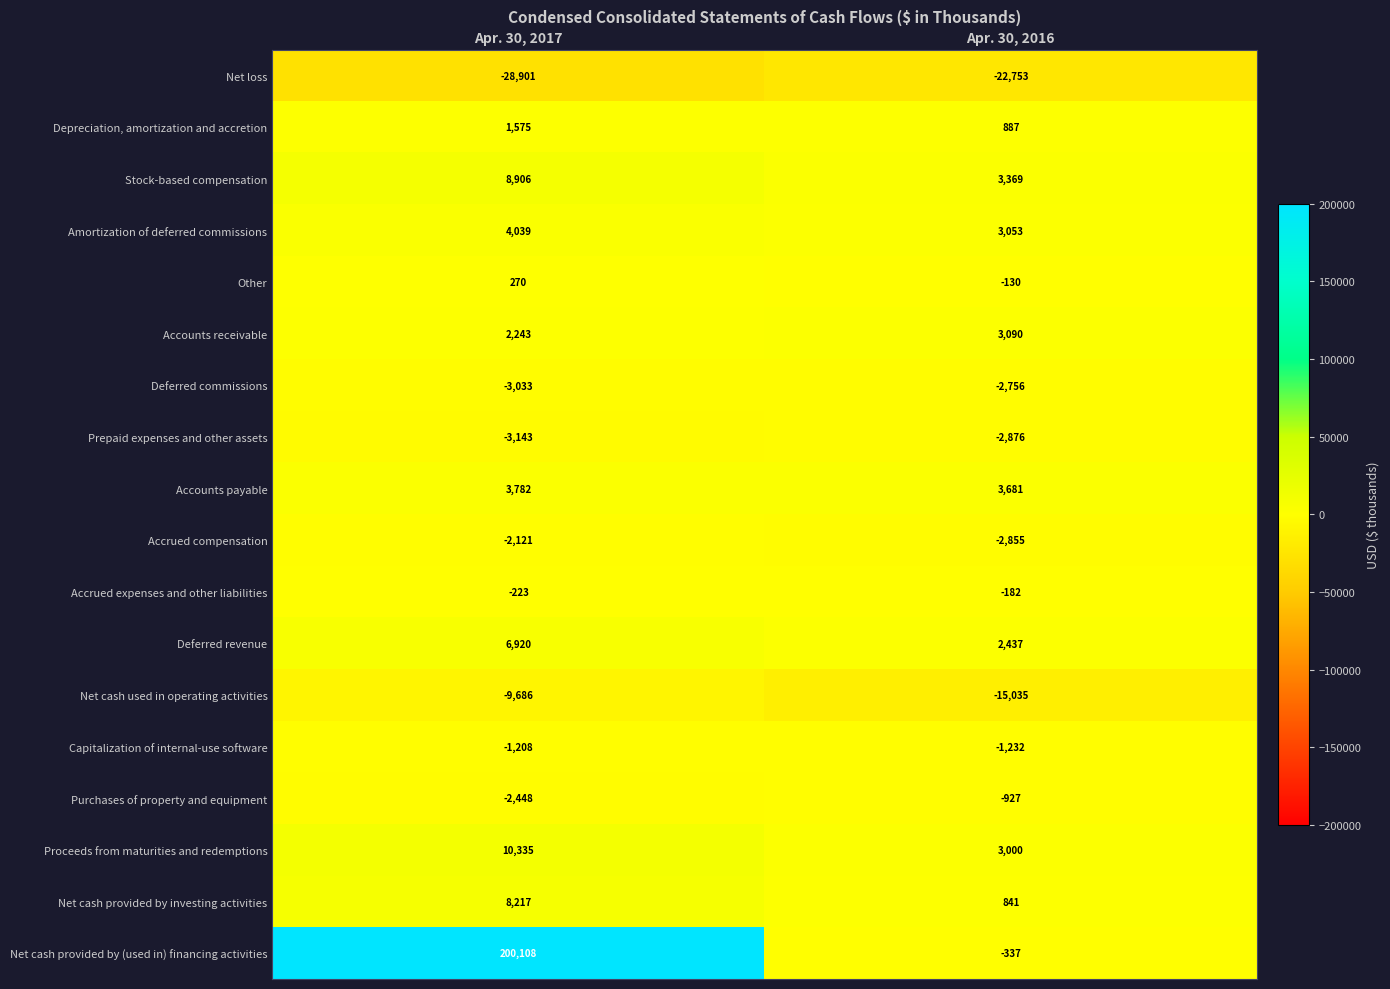

At how many categories does at least one series exceed 156155?

1